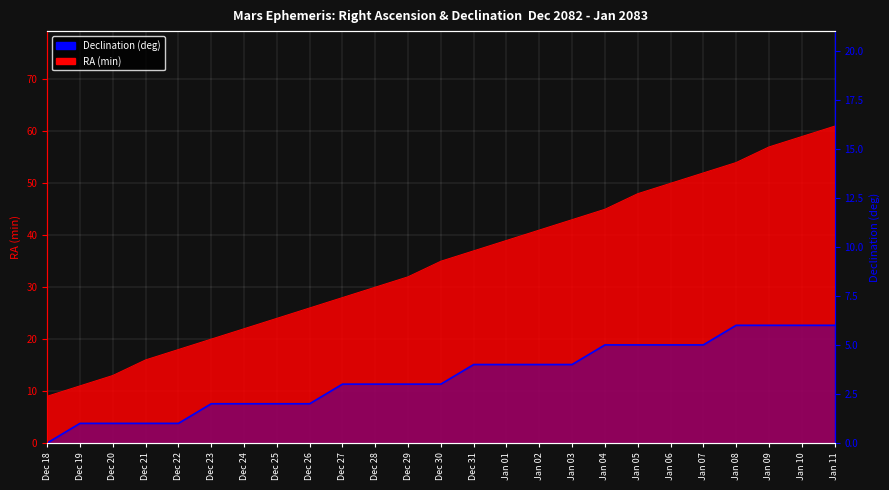

The chart shows a value of 6 at Jan 08. True or false?

True